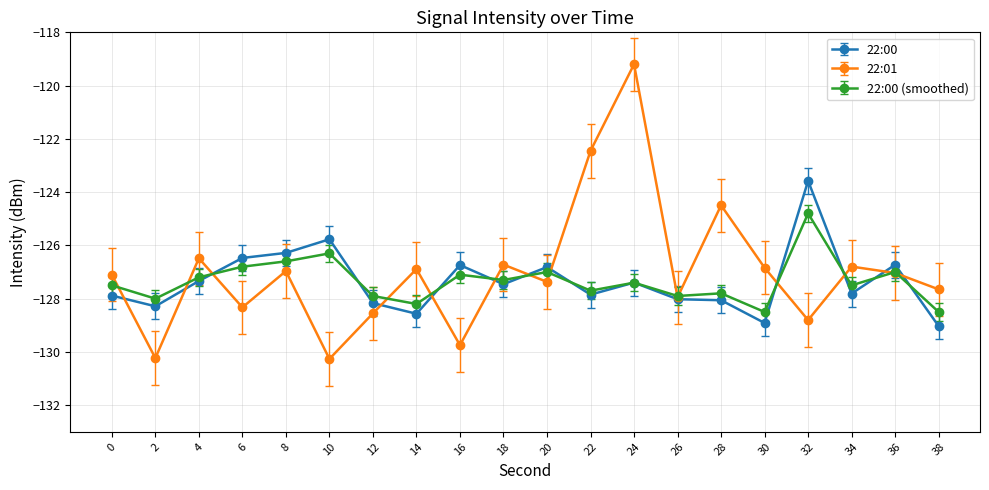

True or false: 22:00 (smoothed) has more than 2 interior local peaks.

True